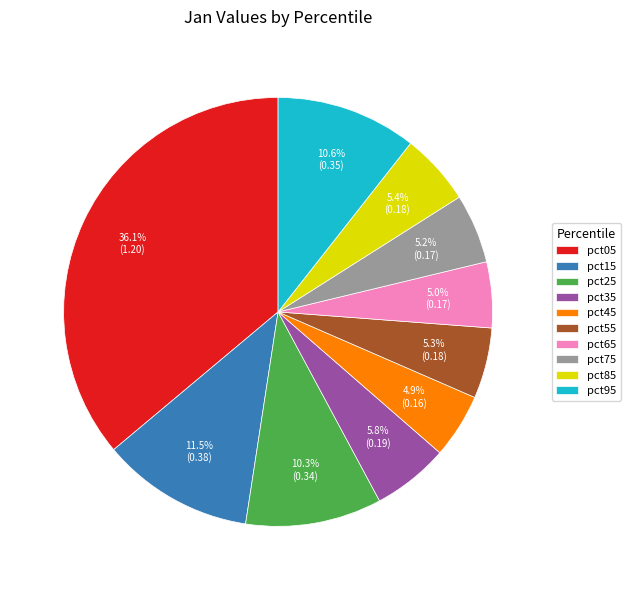

How many slices are in this pie chart?

10